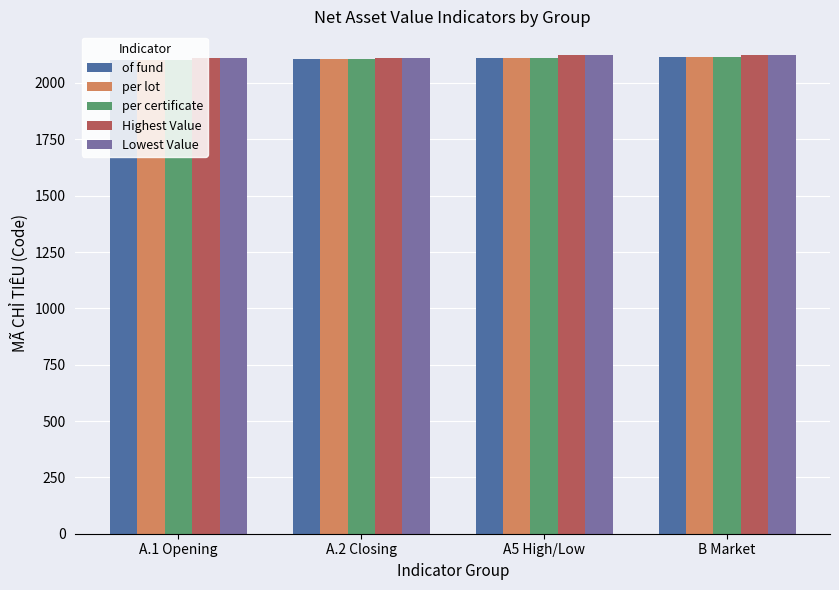

What value does the Lowest Value series have at A.2 Closing, to the nearest 10?

2110